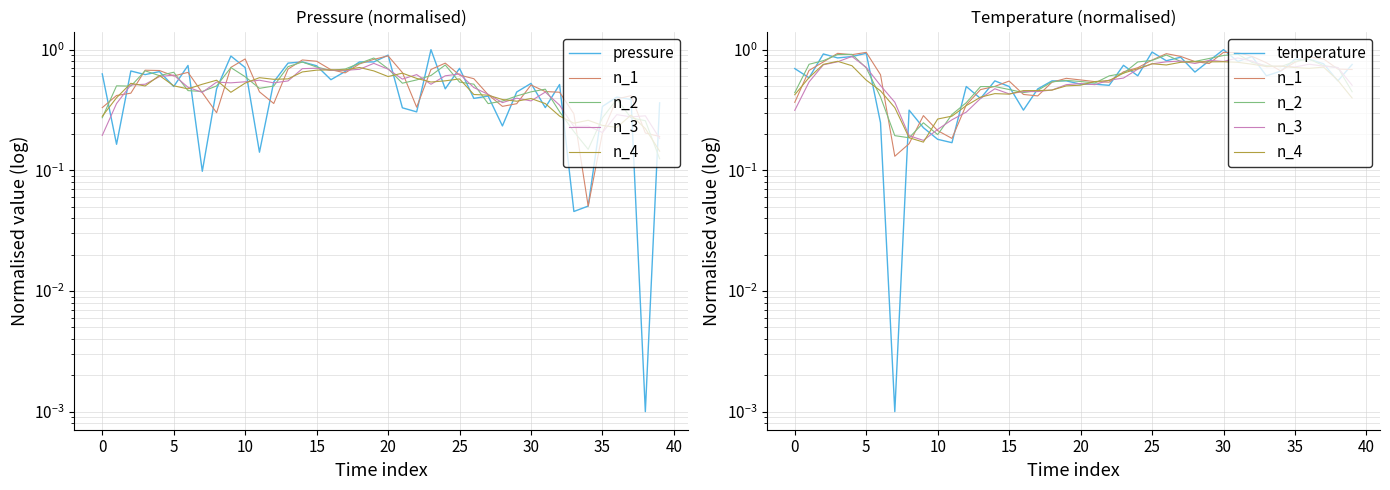

Count the n_4 values in the range 0 to 1.

40